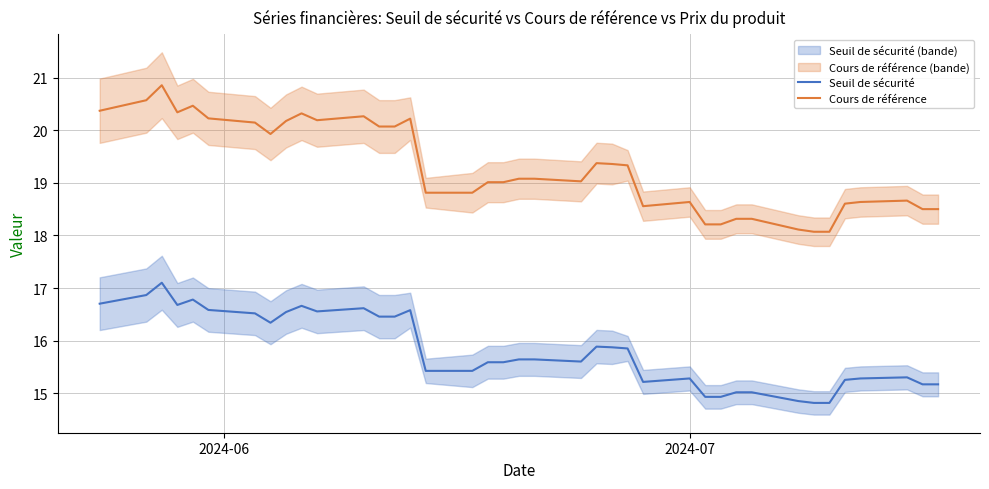

In Seuil de sécurité, how many points are lower than both neighbors (excluding endpoints)?

5